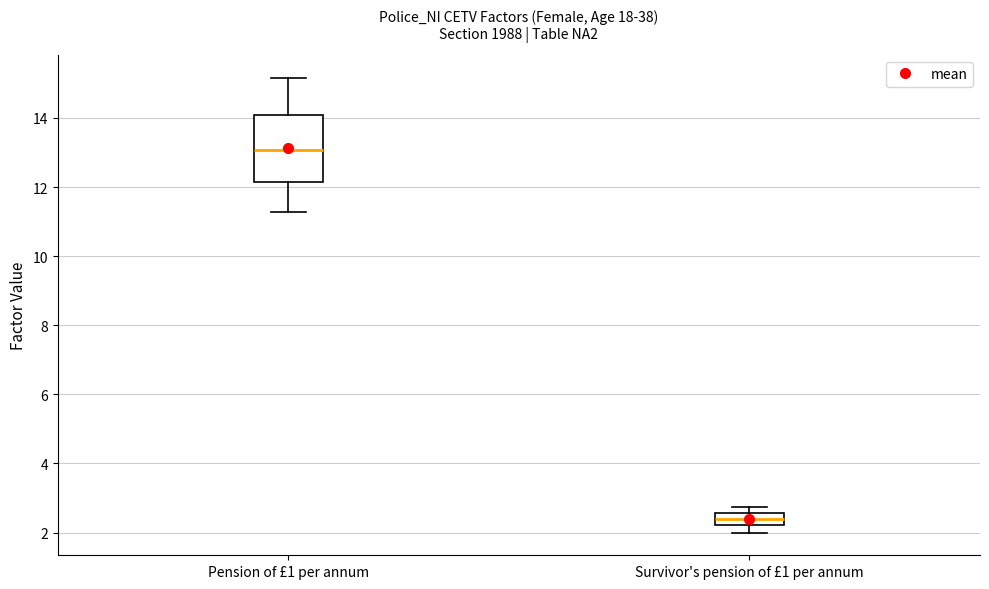

Where is the upper edge of the box for Survivor's pension of £1 per annum on the y-axis? The values are not printed on the chart, so give them approximately, as read against the axis.

2.6